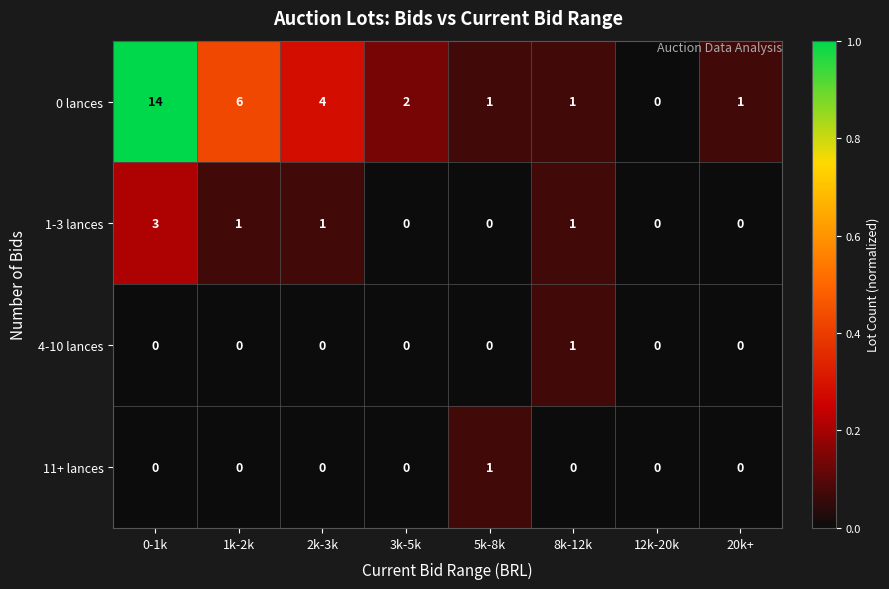

The value of 1-3 lances at 3k-5k is 2. True or false?

False